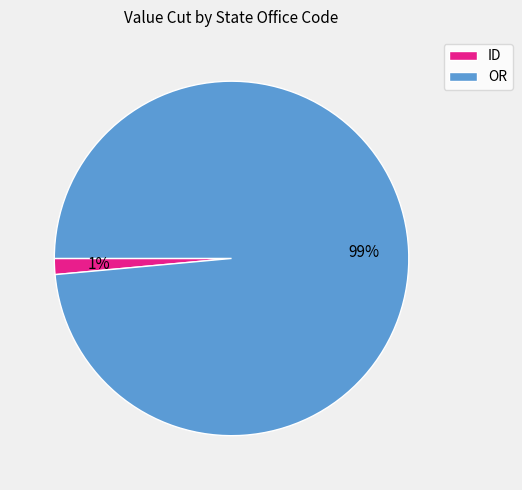

Between ID and OR, which is larger?

OR